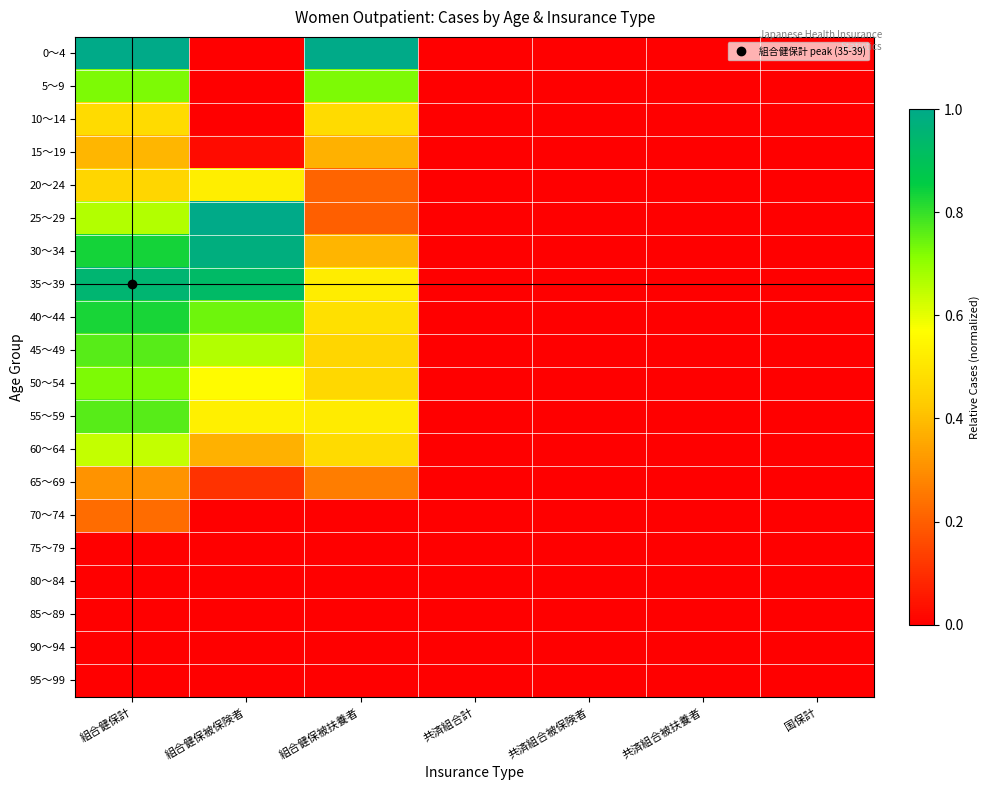

Reading left to right, list all the values displayed in this chart.

0～4: 組合健保計=1.0	組合健保被保険者=0.0	組合健保被扶養者=1.0	共済組合計=0.0	共済組合被保険者=0.0	共済組合被扶養者=0.0	国保計=0.0
5～9: 組合健保計=0.7	組合健保被保険者=0.0	組合健保被扶養者=0.7	共済組合計=0.0	共済組合被保険者=0.0	共済組合被扶養者=0.0	国保計=0.0
10～14: 組合健保計=0.5	組合健保被保険者=0.0	組合健保被扶養者=0.5	共済組合計=0.0	共済組合被保険者=0.0	共済組合被扶養者=0.0	国保計=0.0
15～19: 組合健保計=0.4	組合健保被保険者=0.0	組合健保被扶養者=0.4	共済組合計=0.0	共済組合被保険者=0.0	共済組合被扶養者=0.0	国保計=0.0
20～24: 組合健保計=0.5	組合健保被保険者=0.5	組合健保被扶養者=0.2	共済組合計=0.0	共済組合被保険者=0.0	共済組合被扶養者=0.0	国保計=0.0
25～29: 組合健保計=0.7	組合健保被保険者=1.0	組合健保被扶養者=0.2	共済組合計=0.0	共済組合被保険者=0.0	共済組合被扶養者=0.0	国保計=0.0
30～34: 組合健保計=0.8	組合健保被保険者=1.0	組合健保被扶養者=0.4	共済組合計=0.0	共済組合被保険者=0.0	共済組合被扶養者=0.0	国保計=0.0
35～39: 組合健保計=1.0	組合健保被保険者=0.9	組合健保被扶養者=0.5	共済組合計=0.0	共済組合被保険者=0.0	共済組合被扶養者=0.0	国保計=0.0
40～44: 組合健保計=0.8	組合健保被保険者=0.7	組合健保被扶養者=0.5	共済組合計=0.0	共済組合被保険者=0.0	共済組合被扶養者=0.0	国保計=0.0
45～49: 組合健保計=0.8	組合健保被保険者=0.7	組合健保被扶養者=0.5	共済組合計=0.0	共済組合被保険者=0.0	共済組合被扶養者=0.0	国保計=0.0
50～54: 組合健保計=0.7	組合健保被保険者=0.6	組合健保被扶養者=0.5	共済組合計=0.0	共済組合被保険者=0.0	共済組合被扶養者=0.0	国保計=0.0
55～59: 組合健保計=0.8	組合健保被保険者=0.5	組合健保被扶養者=0.5	共済組合計=0.0	共済組合被保険者=0.0	共済組合被扶養者=0.0	国保計=0.0
60～64: 組合健保計=0.6	組合健保被保険者=0.4	組合健保被扶養者=0.5	共済組合計=0.0	共済組合被保険者=0.0	共済組合被扶養者=0.0	国保計=0.0
65～69: 組合健保計=0.3	組合健保被保険者=0.1	組合健保被扶養者=0.3	共済組合計=0.0	共済組合被保険者=0.0	共済組合被扶養者=0.0	国保計=0.0
70～74: 組合健保計=0.2	組合健保被保険者=0.0	組合健保被扶養者=0.0	共済組合計=0.0	共済組合被保険者=0.0	共済組合被扶養者=0.0	国保計=0.0
75～79: 組合健保計=0.0	組合健保被保険者=0.0	組合健保被扶養者=0.0	共済組合計=0.0	共済組合被保険者=0.0	共済組合被扶養者=0.0	国保計=0.0
80～84: 組合健保計=0.0	組合健保被保険者=0.0	組合健保被扶養者=0.0	共済組合計=0.0	共済組合被保険者=0.0	共済組合被扶養者=0.0	国保計=0.0
85～89: 組合健保計=0.0	組合健保被保険者=0.0	組合健保被扶養者=0.0	共済組合計=0.0	共済組合被保険者=0.0	共済組合被扶養者=0.0	国保計=0.0
90～94: 組合健保計=0.0	組合健保被保険者=0.0	組合健保被扶養者=0.0	共済組合計=0.0	共済組合被保険者=0.0	共済組合被扶養者=0.0	国保計=0.0
95～99: 組合健保計=0.0	組合健保被保険者=0.0	組合健保被扶養者=0.0	共済組合計=0.0	共済組合被保険者=0.0	共済組合被扶養者=0.0	国保計=0.0